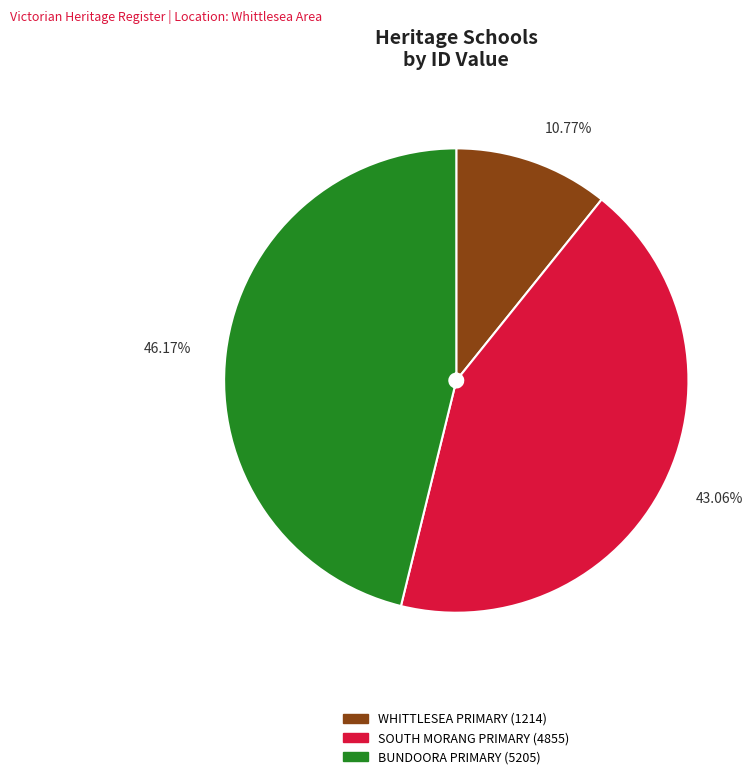

Which has a higher value, SOUTH MORANG PRIMARY (4855) or WHITTLESEA PRIMARY (1214)?

SOUTH MORANG PRIMARY (4855)